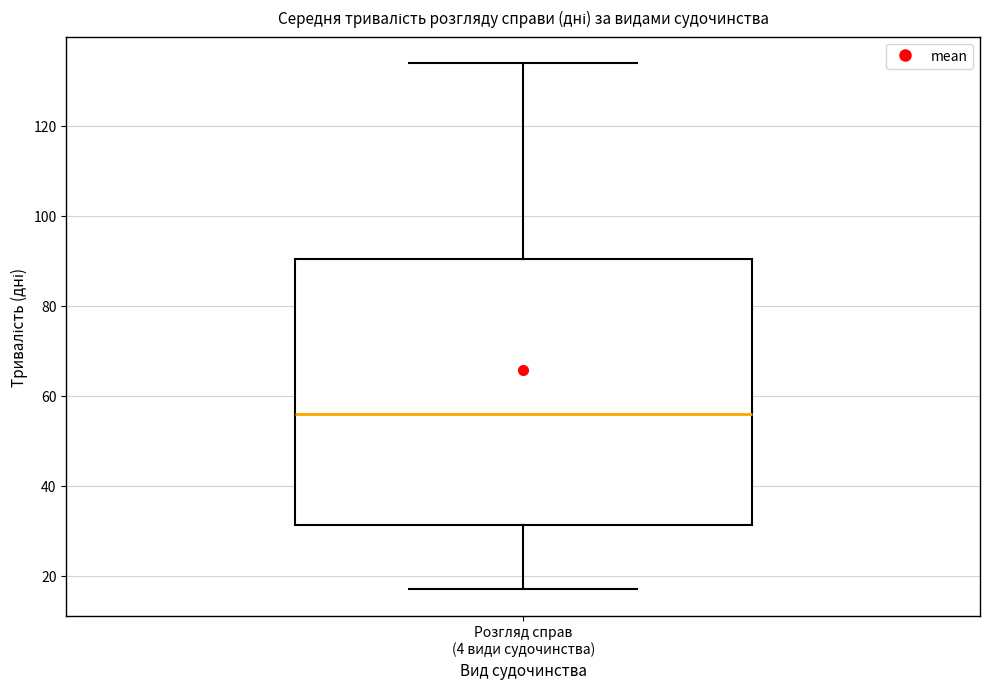

Where does the upper whisker of the box for Розгляд справ (4 види судочинства) end on the y-axis? The values are not printed on the chart, so give them approximately, as read against the axis.

134